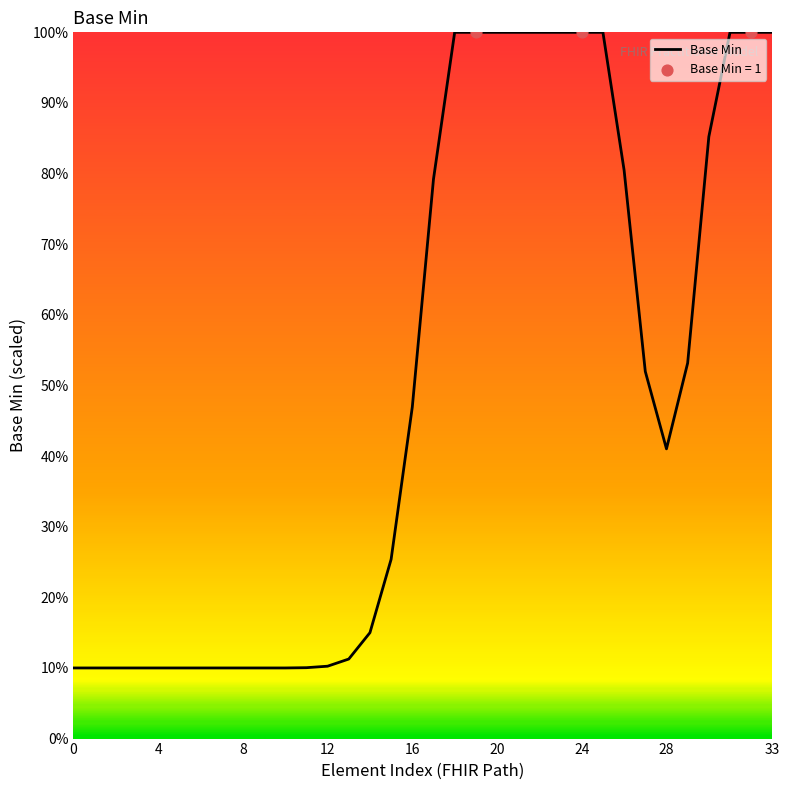

What is the smallest value displayed?

10.0